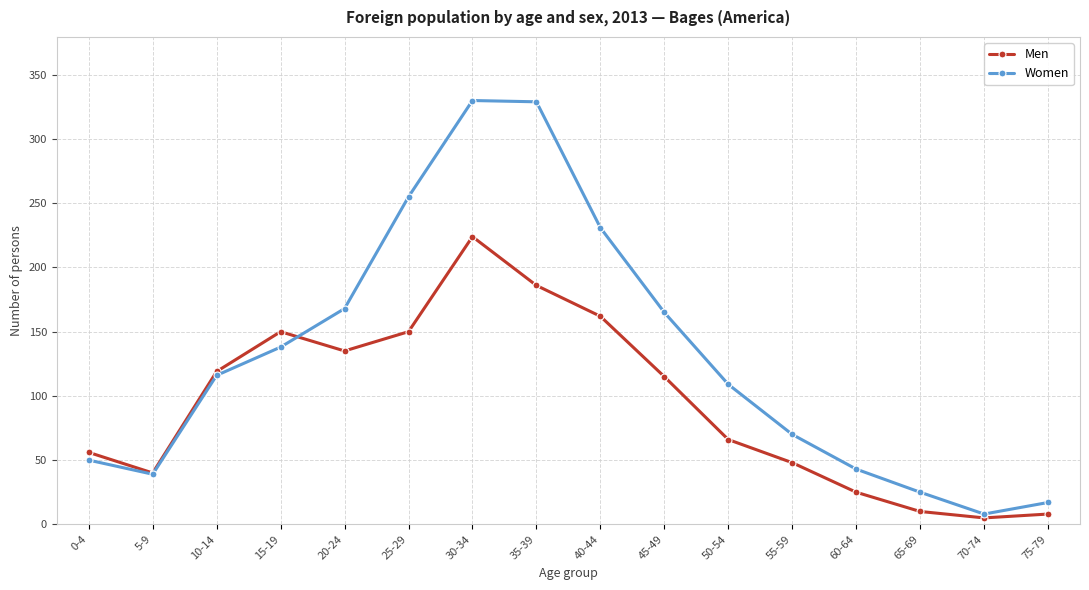

What is the sum of the Women values at 75-79 and 15-19?

155